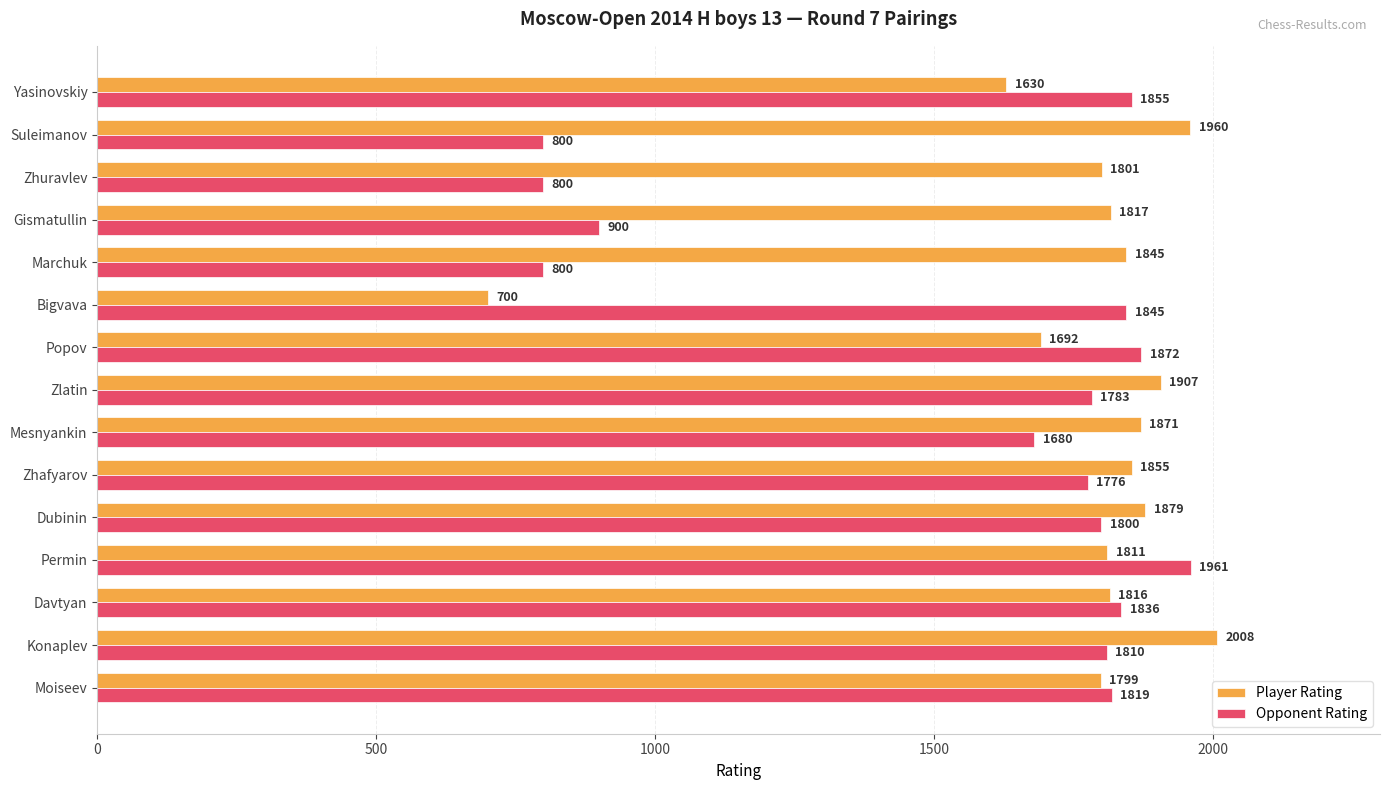

What is the total value across all series at Permin?

3772